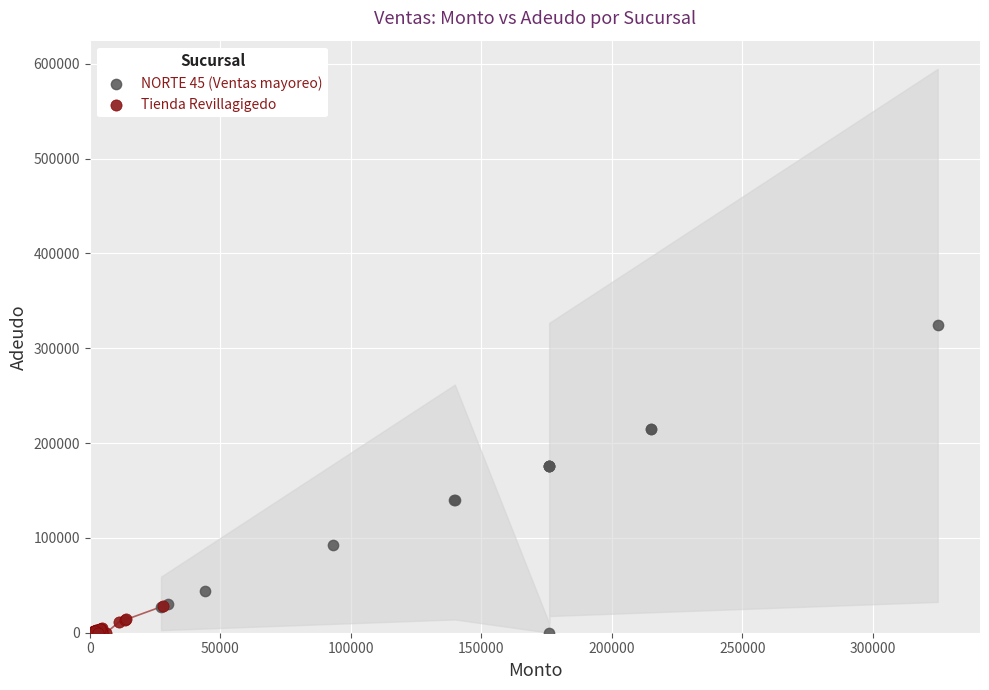

Which series contains the highest Y value?

NORTE 45 (Ventas mayoreo)